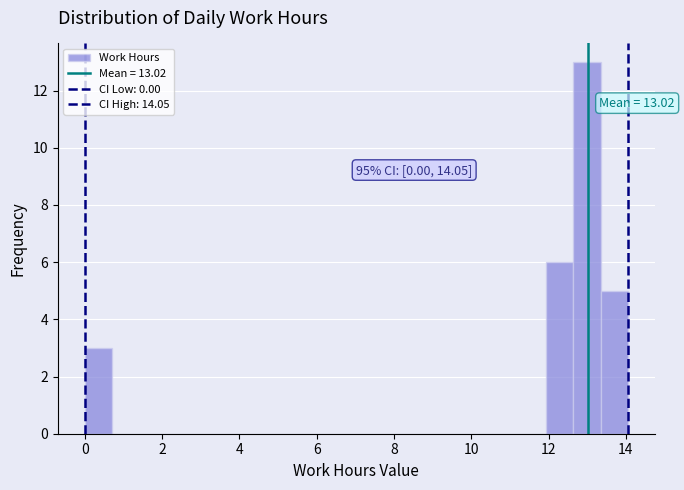

Read against the x-axis, roughly where is the centre of the tallest bar?

13.0